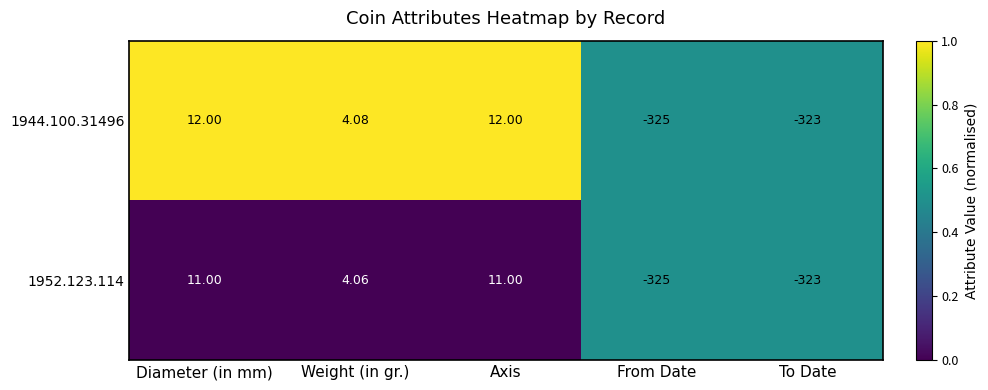

Is the value of 1952.123.114 at To Date greater than the value of 1944.100.31496 at Diameter (in mm)?

No